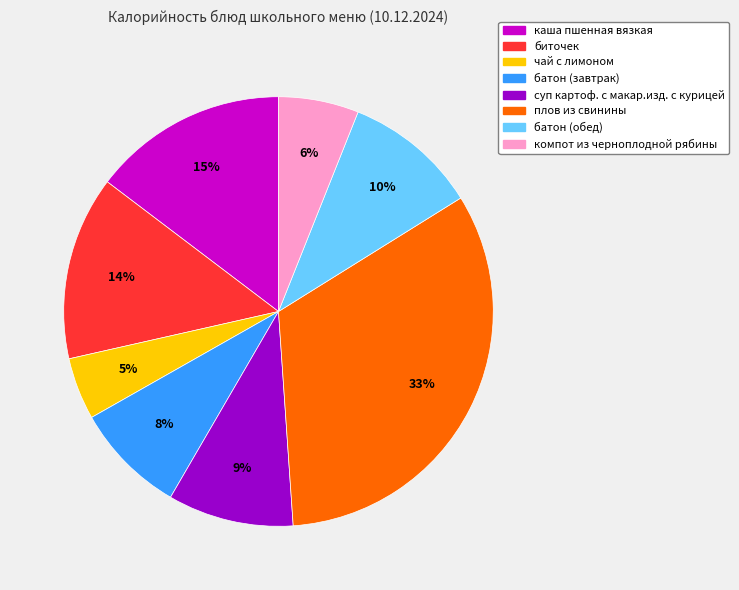

Do батон (завтрак) and чай с лимоном together represent more than half of the pie?

No